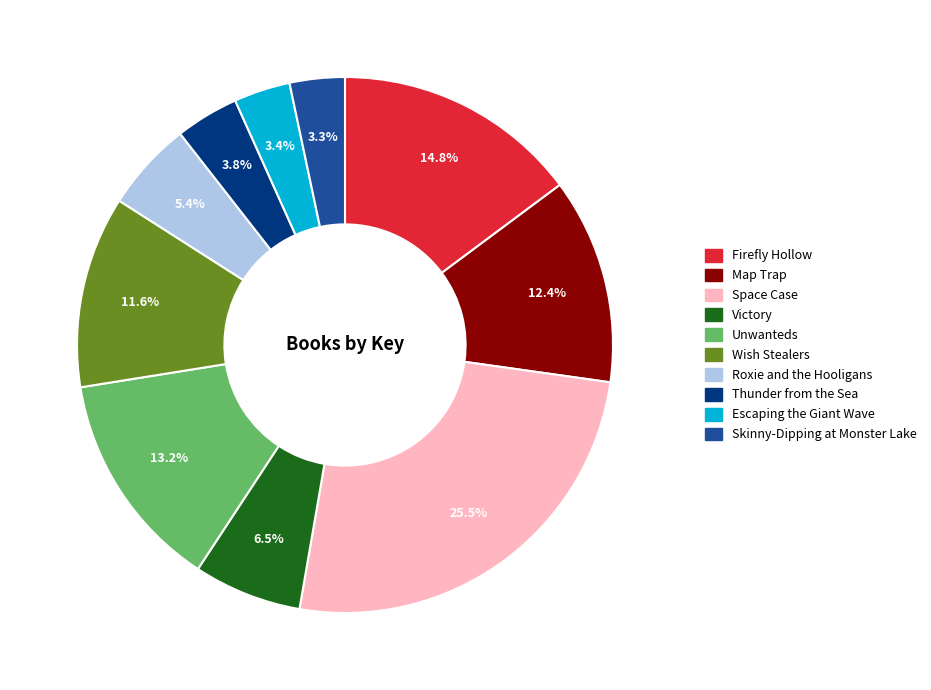

How many slices are in this pie chart?

10